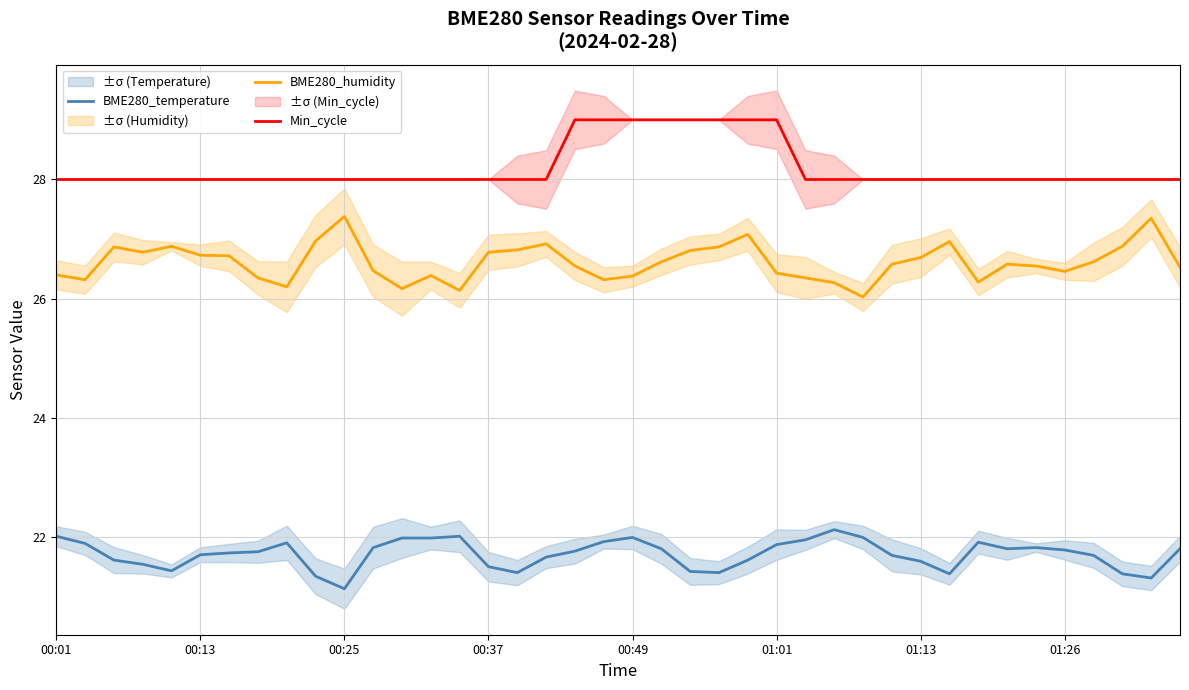

What is the lowest value of the Min_cycle series?

28.0